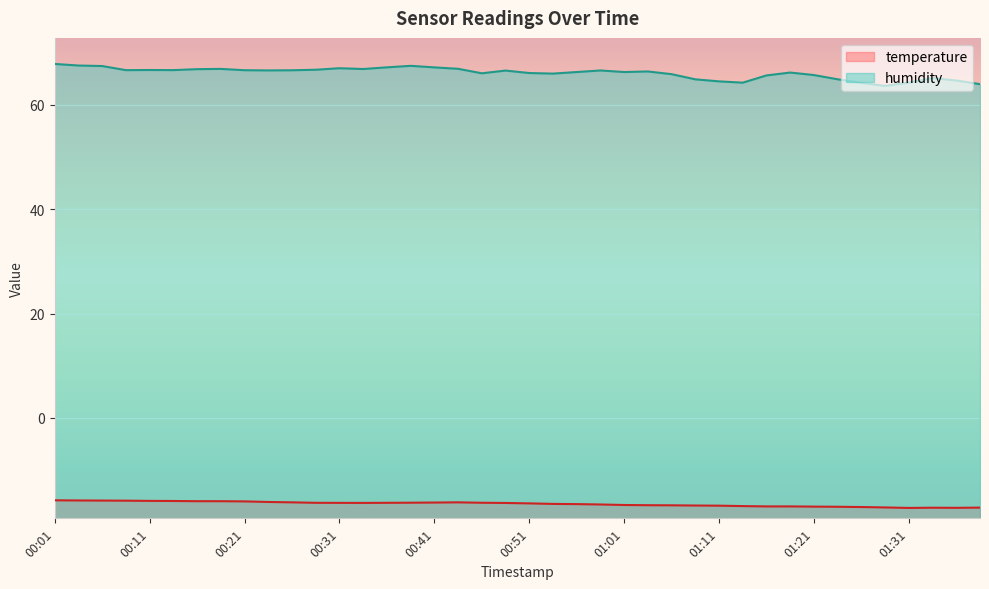

Where is the first local minimum for humidity?

00:09